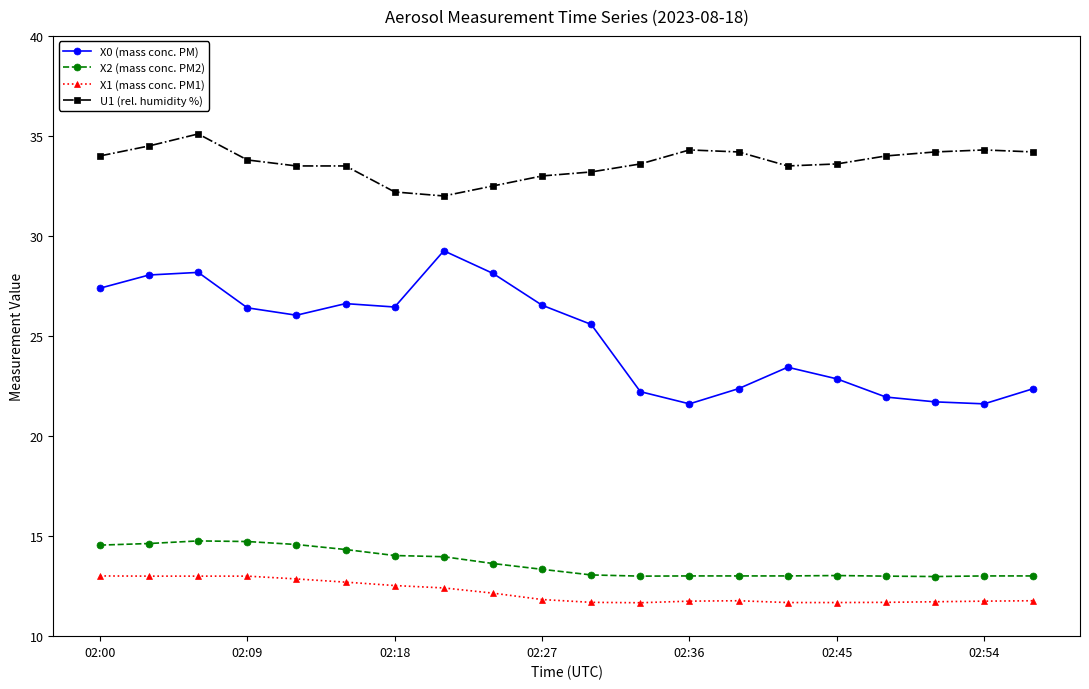

What is the value of the X1 (mass conc. PM1) point at the 15th from the left?

11.7